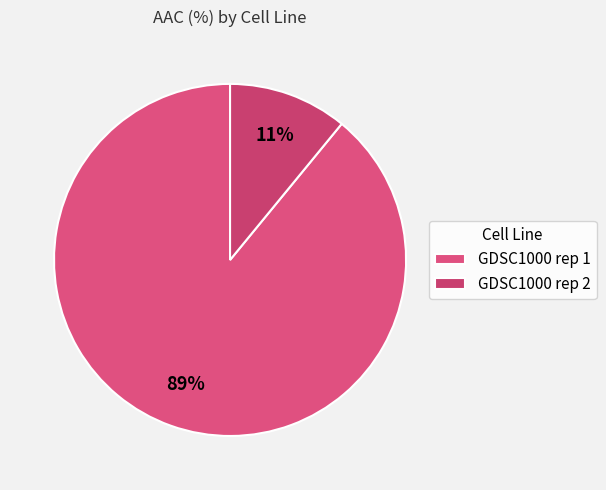

Which category has the smallest portion of the pie?

GDSC1000 rep 2